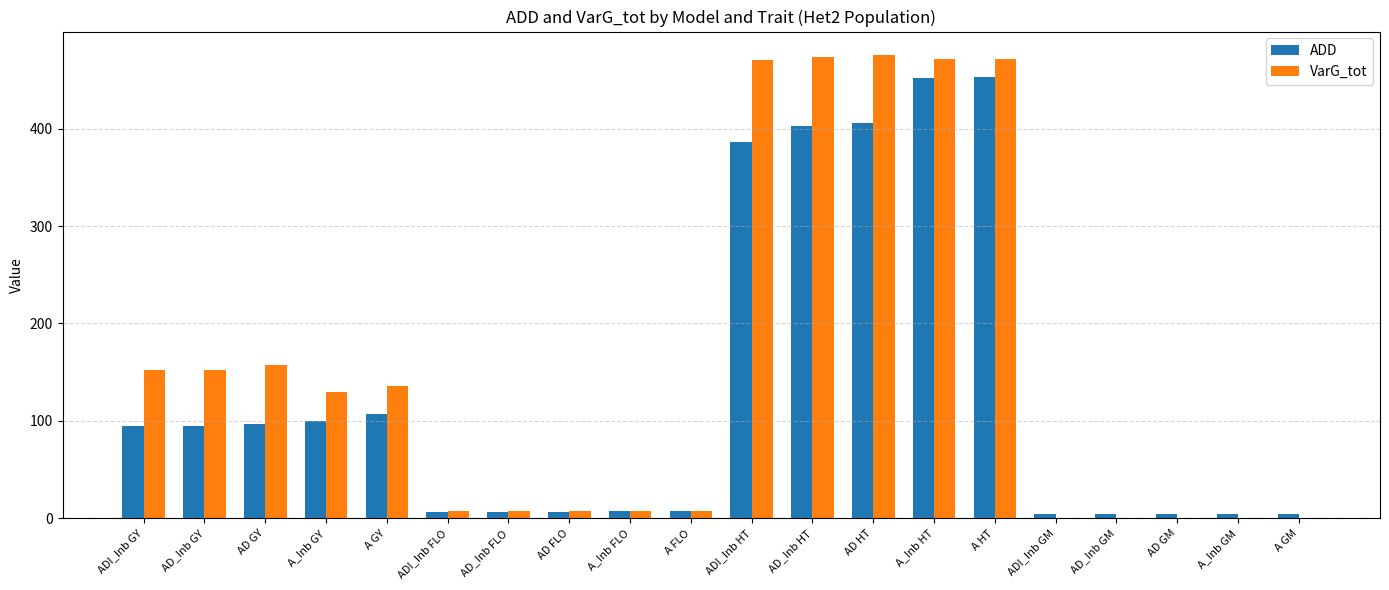

Where is VarG_tot nearest to the value 237?

AD GY